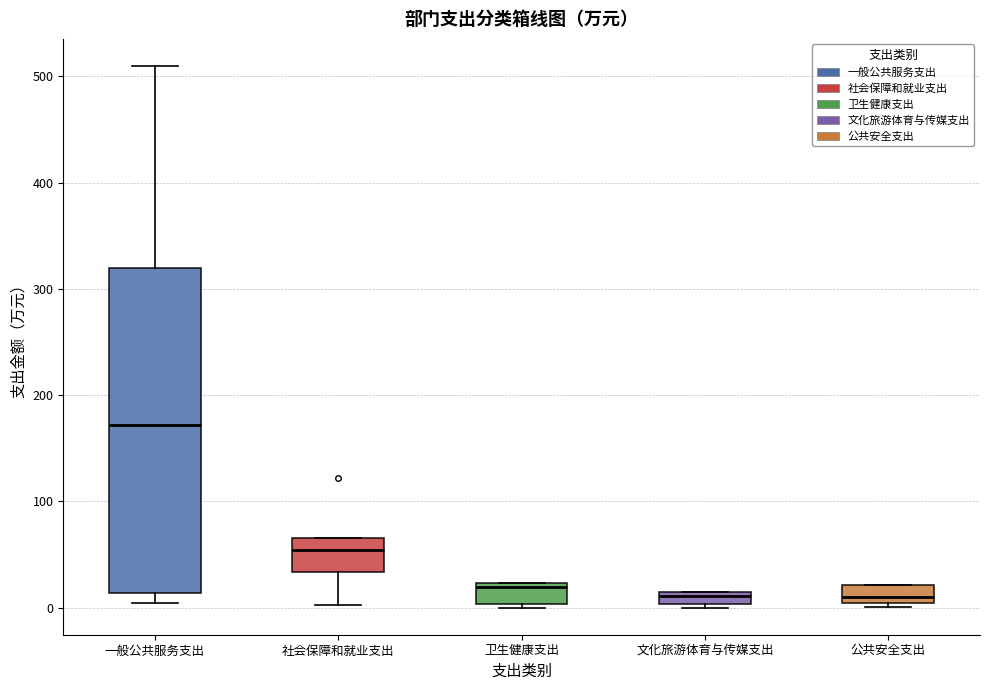

Comparing the boxes themselves (not the whiskers), which one is the tallest?

一般公共服务支出